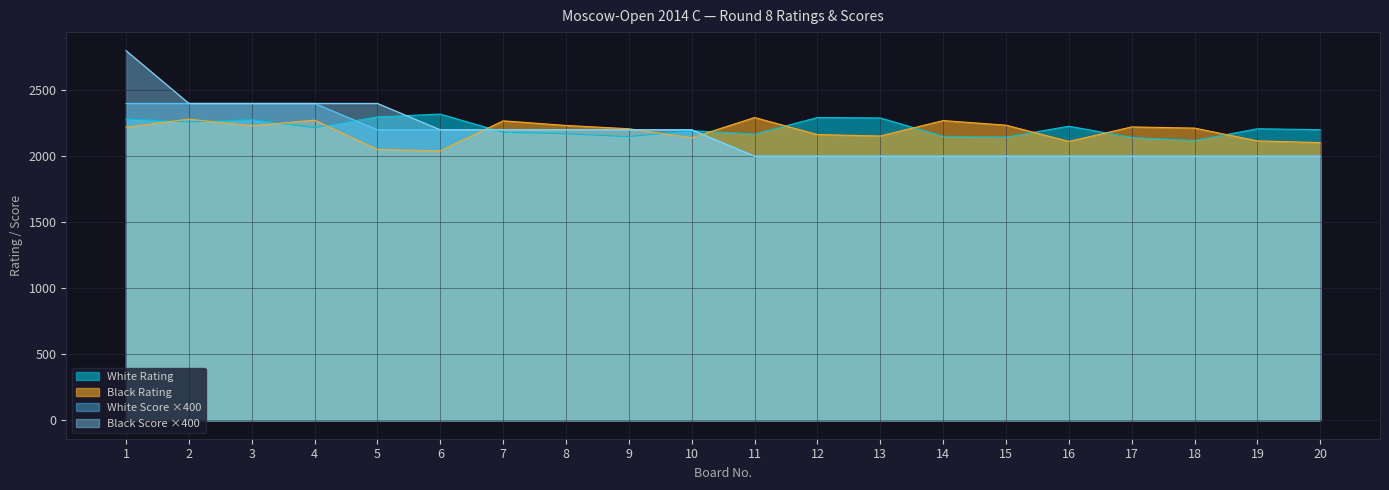

Where is White Score nearest to the value 2200?

5